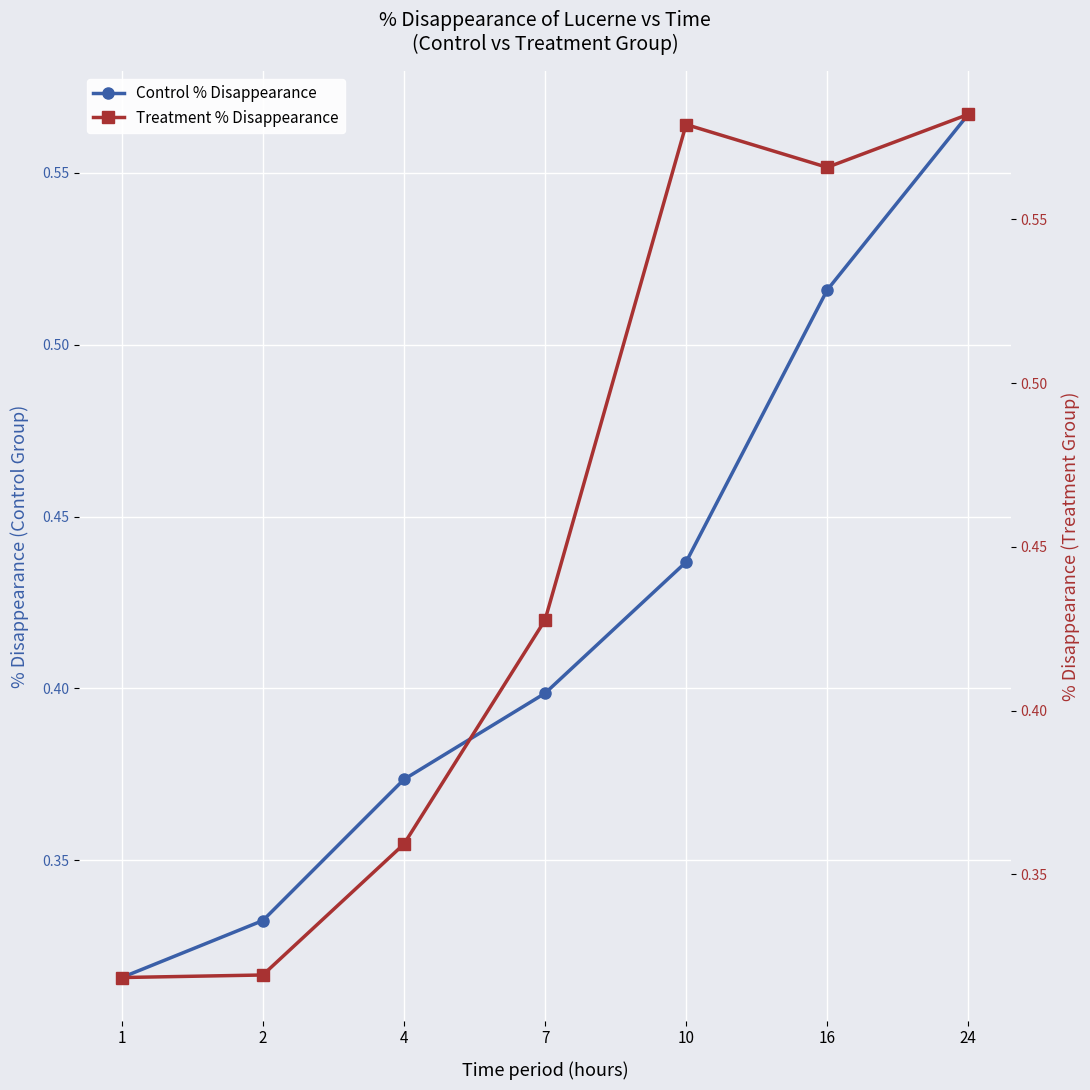

Which series has the widest spread of values?

Treatment % Disappearance